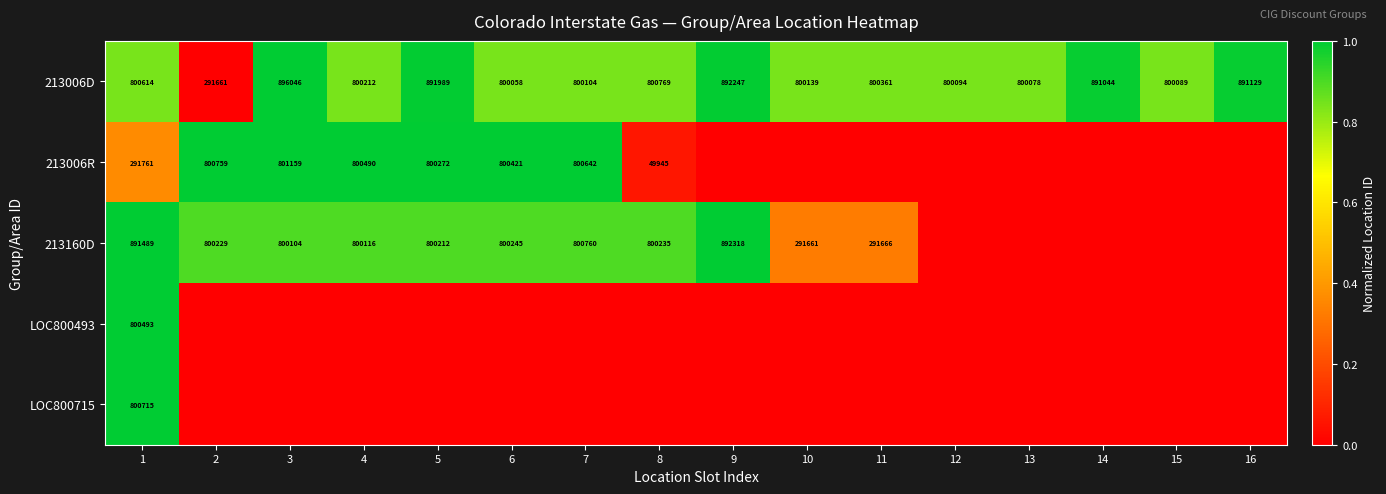

What is the difference between the 213006D values at 10 and 5?

91850